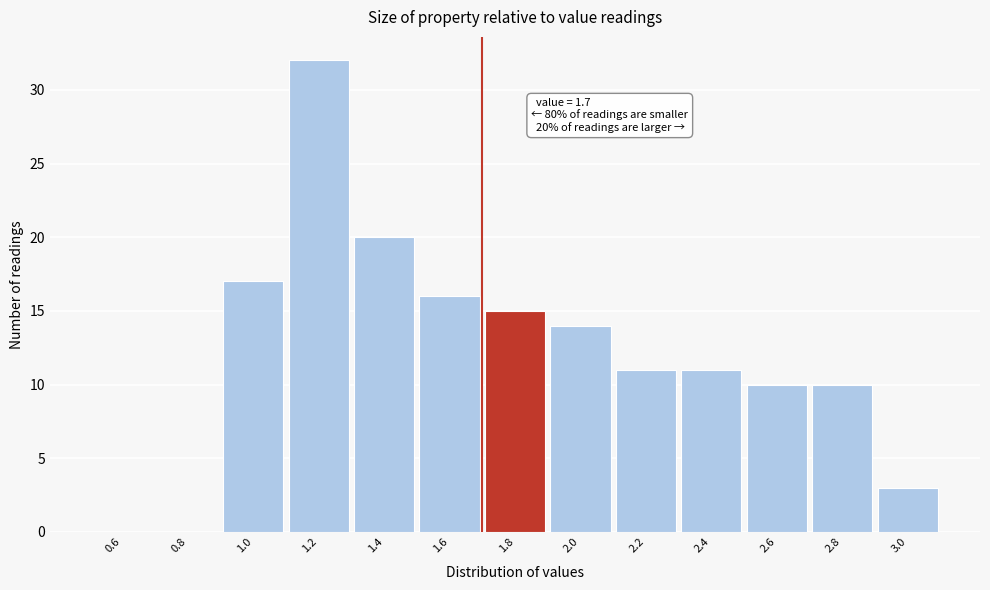

Which range on the x-axis has the tallest bar?

1.1 to 1.3